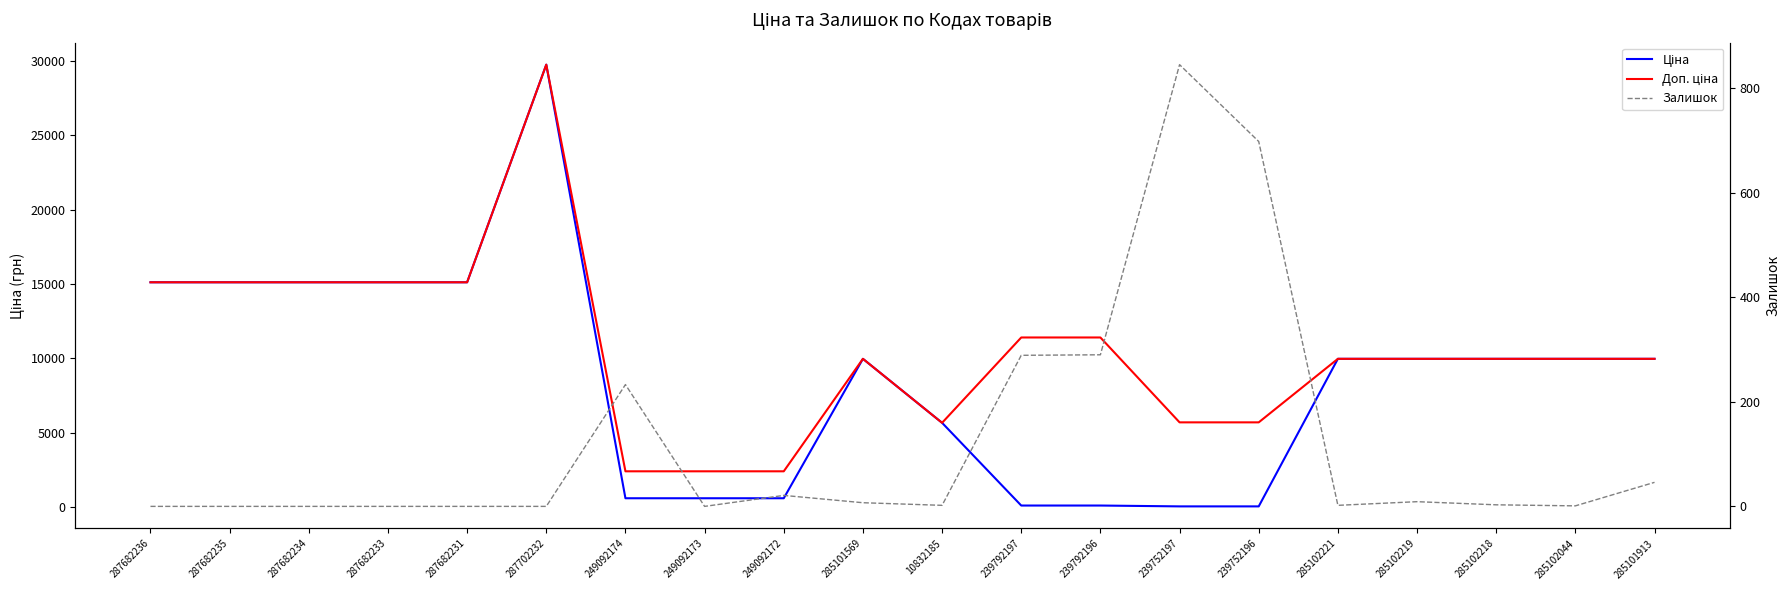

How many data points in Ціна are less than 9974?

8